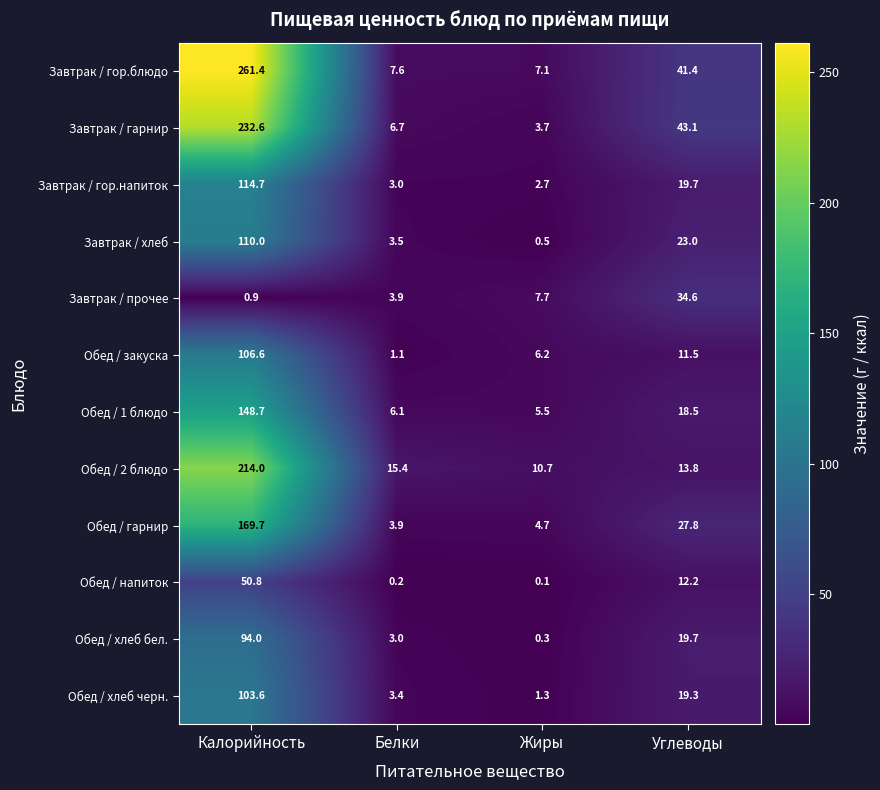

What is the sum of the Обед / хлеб бел. values at Углеводы and Жиры?

20.0